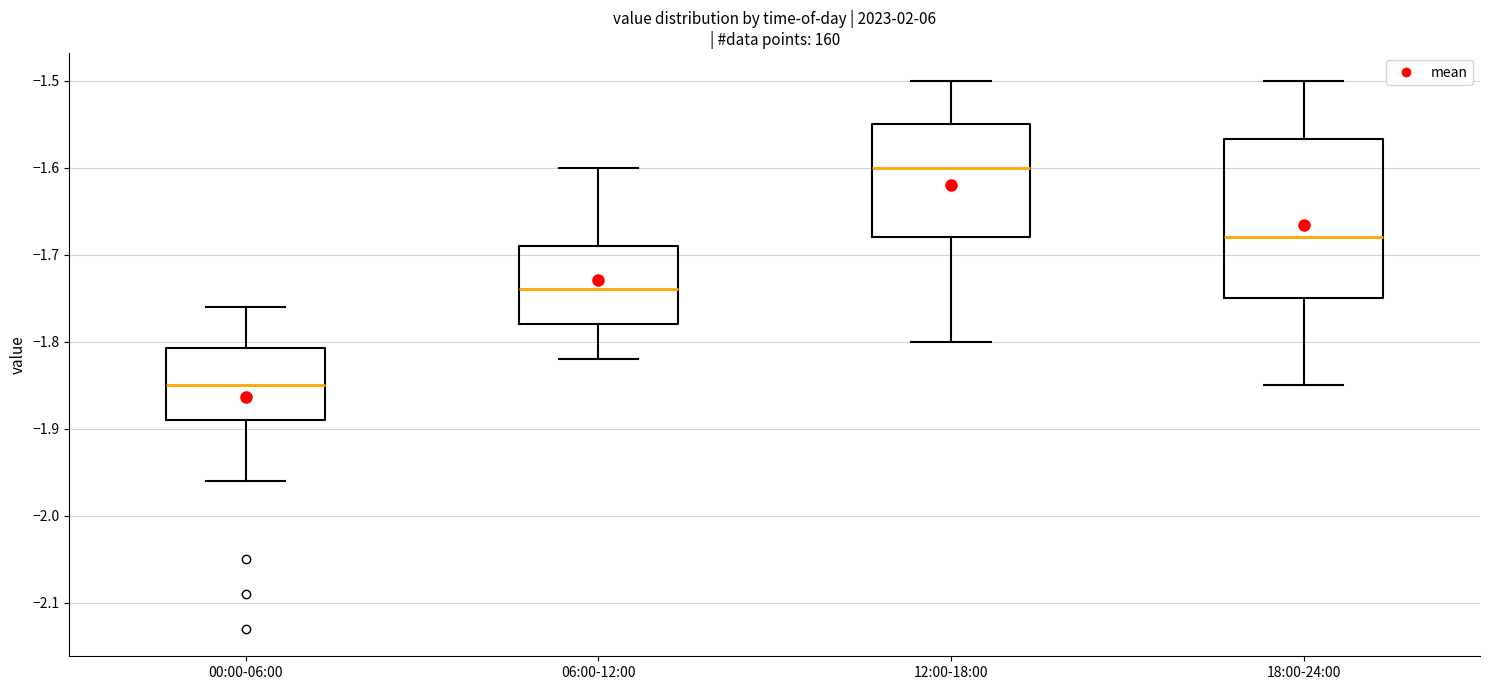

Where does the lower whisker of the box for 18:00-24:00 end on the y-axis? The values are not printed on the chart, so give them approximately, as read against the axis.

-1.85